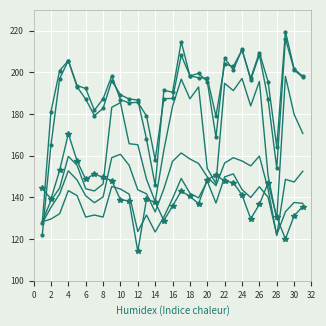

Is this an area chart (filled region under the line)?

No